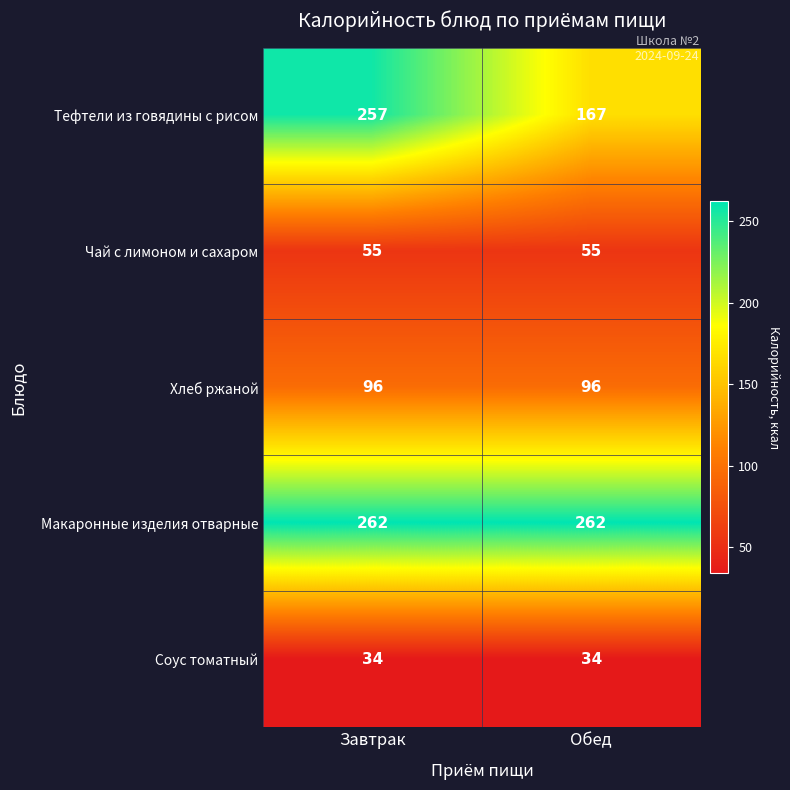

At how many categories does at least one series exceed 103?

2